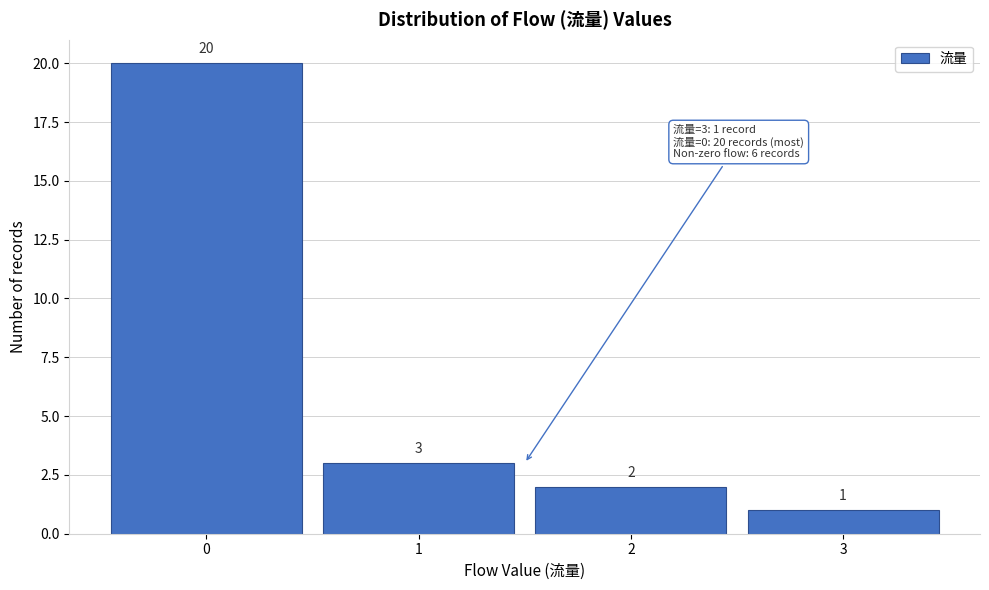

Which range on the x-axis has the tallest bar?

-0.5 to 0.5